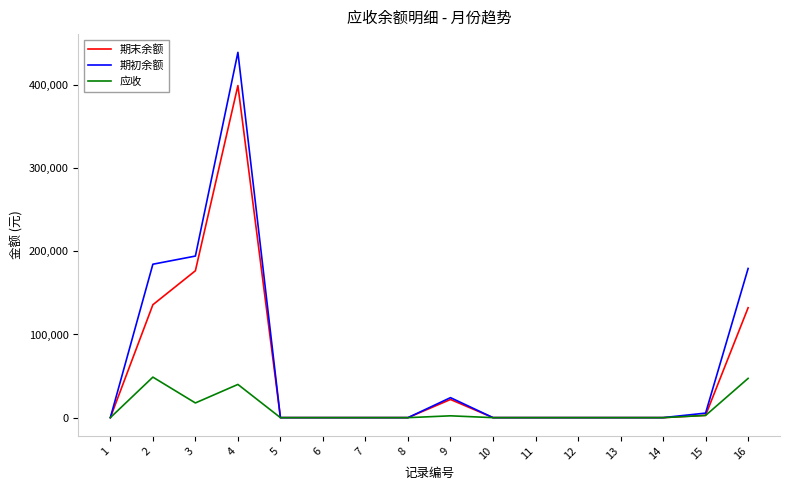

What is the maximum value shown in the chart?

439241.0